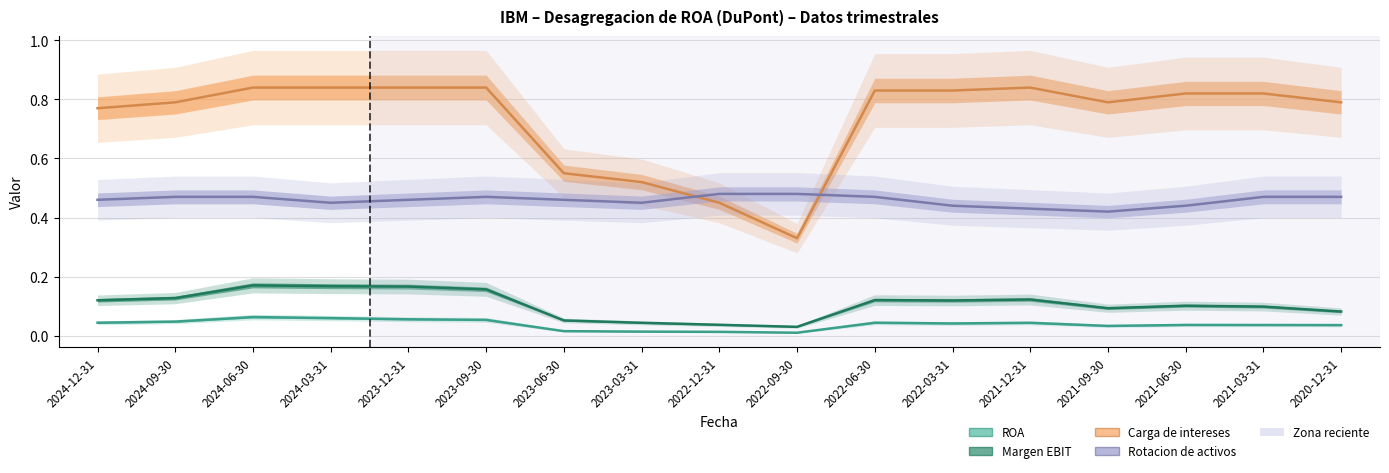

Is this an area chart (filled region under the line)?

No